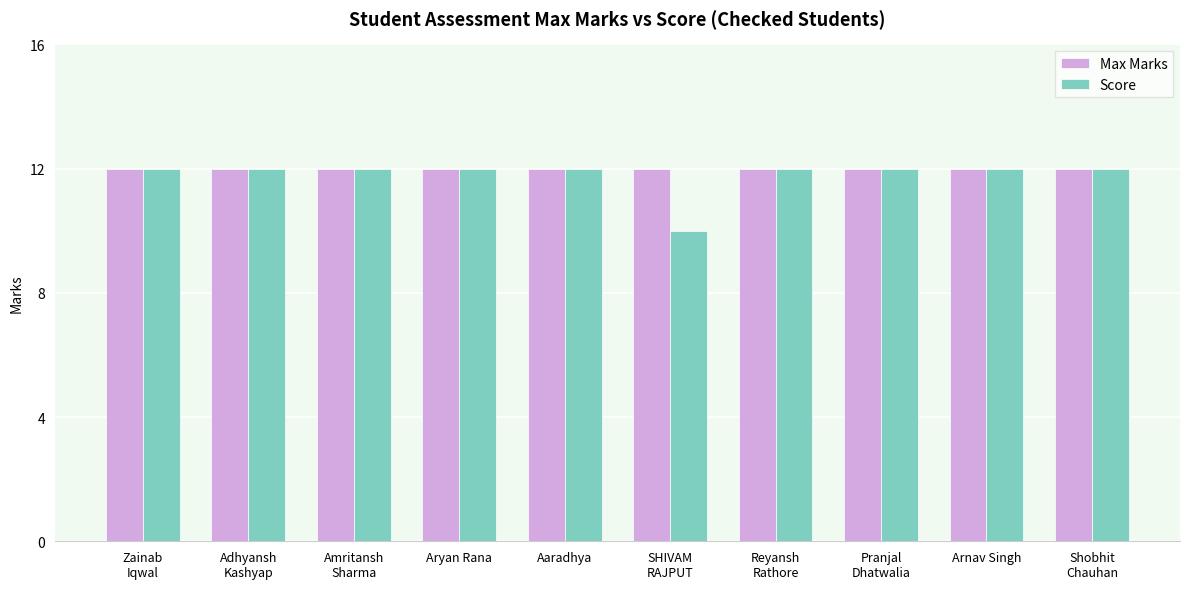

The Max Marks series shows 12 at Zainab
Iqwal. True or false?

True